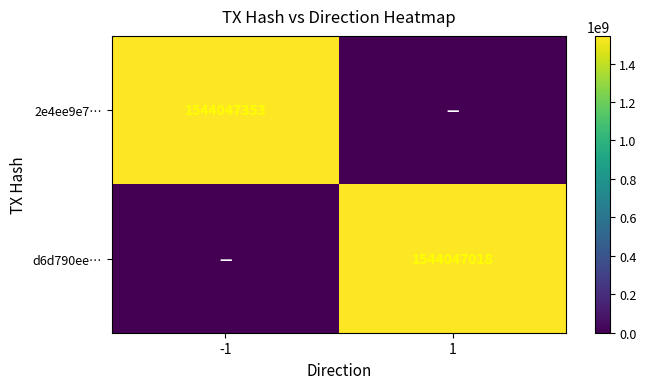

What is the total value across all series at 1?

1544047018